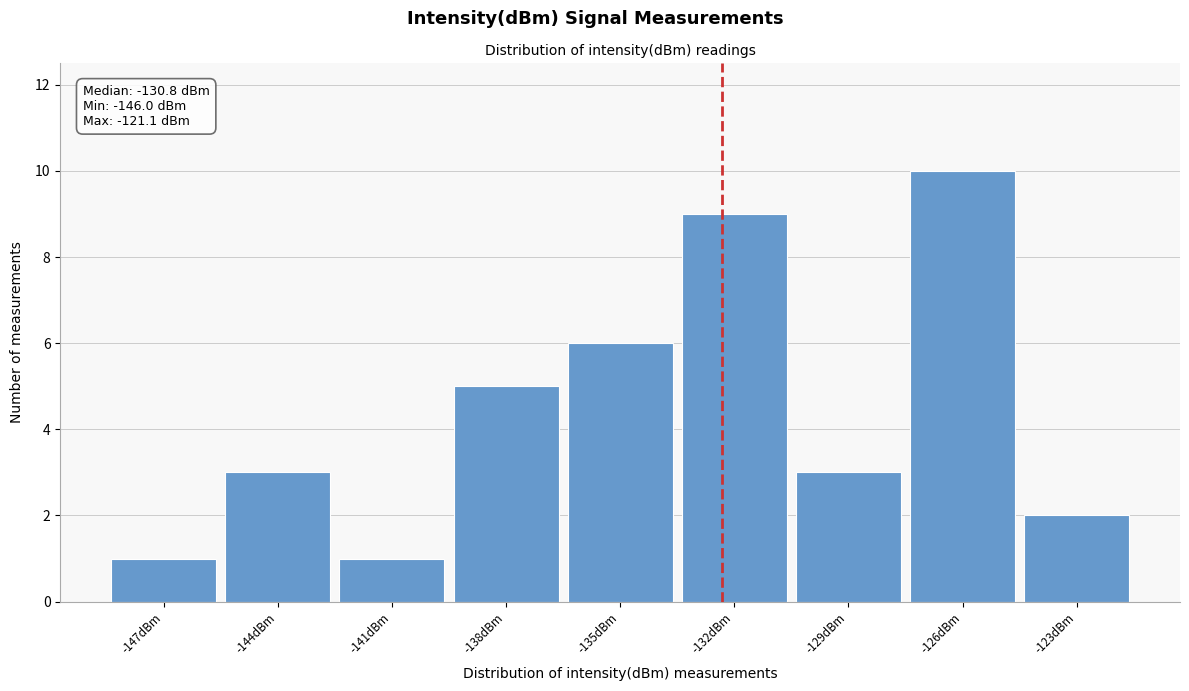

Reading left to right, what are all the values shown in this chart?

-147dBm=1	-144dBm=3	-141dBm=1	-138dBm=5	-135dBm=6	-132dBm=9	-129dBm=3	-126dBm=10	-123dBm=2